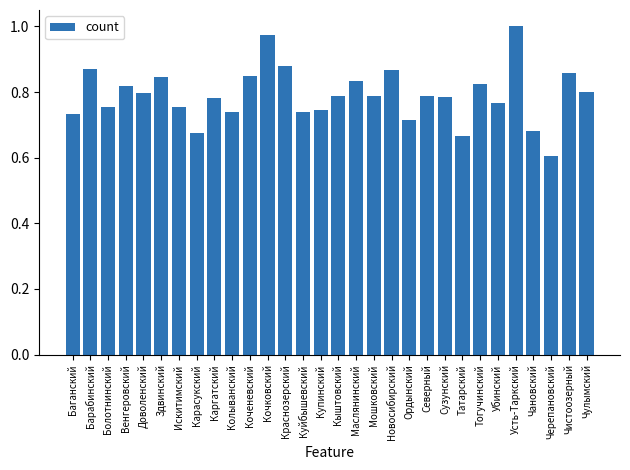

What is the sum of the values at Краснозерский and Северный?

1.7